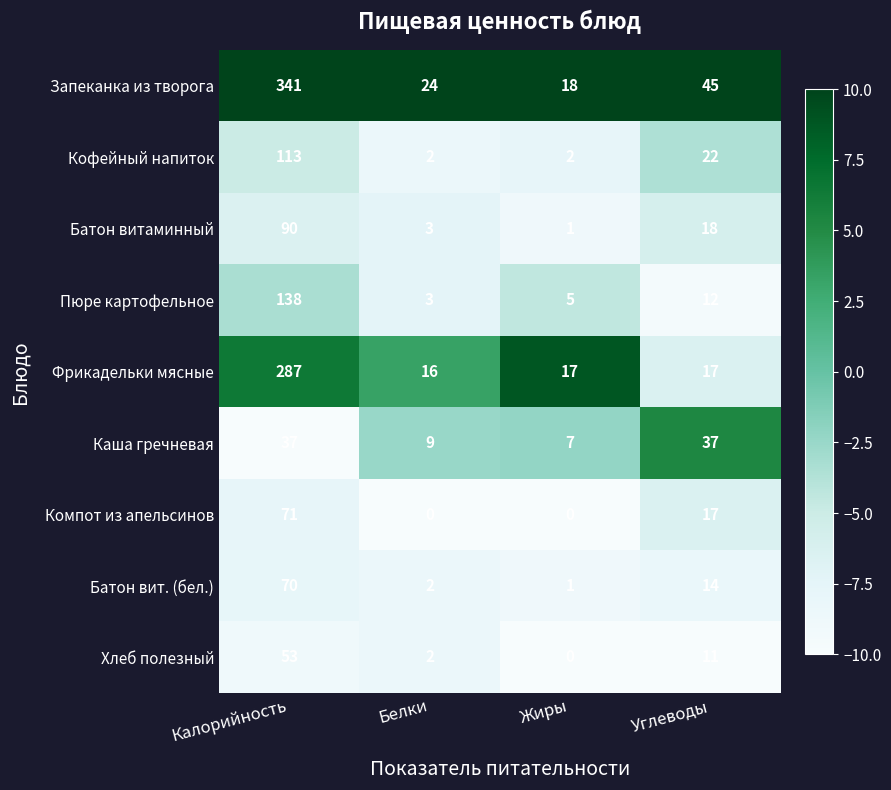

Count the number of data series in this chart.

9